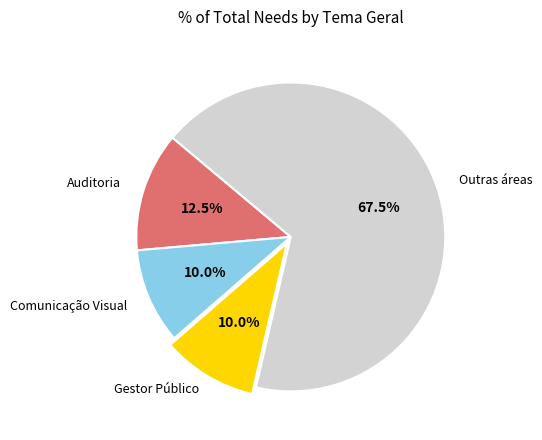

Is there a majority slice in this chart?

Yes